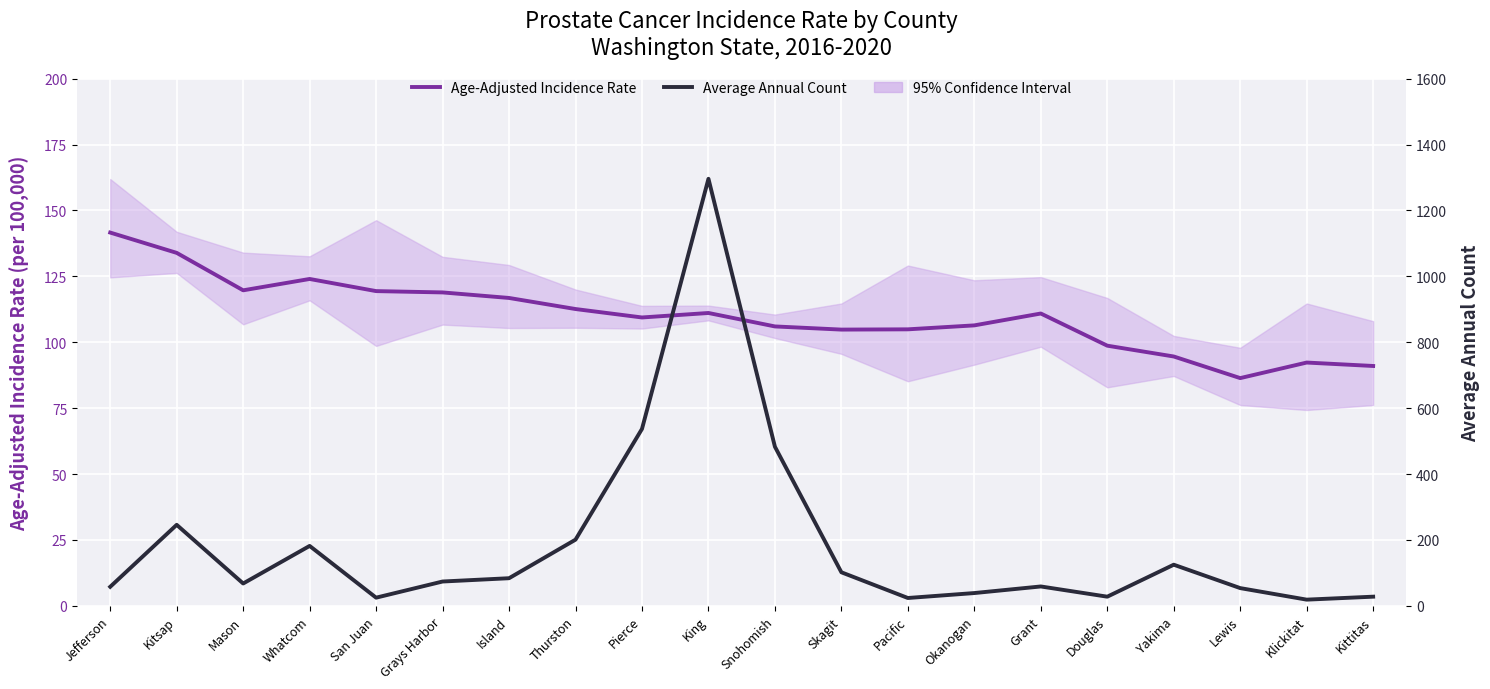

How many lines are shown in the chart?

2